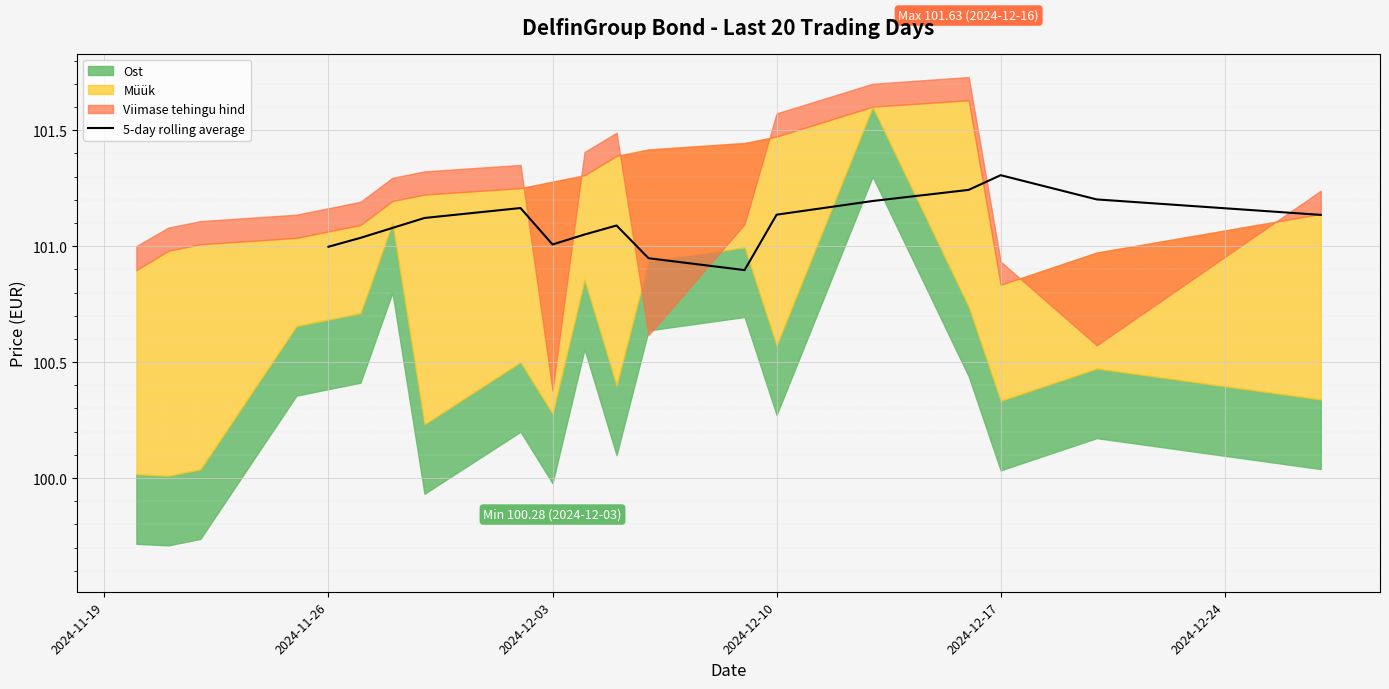

Which category has the highest value in the 5-day rolling average series?

2024-12-17